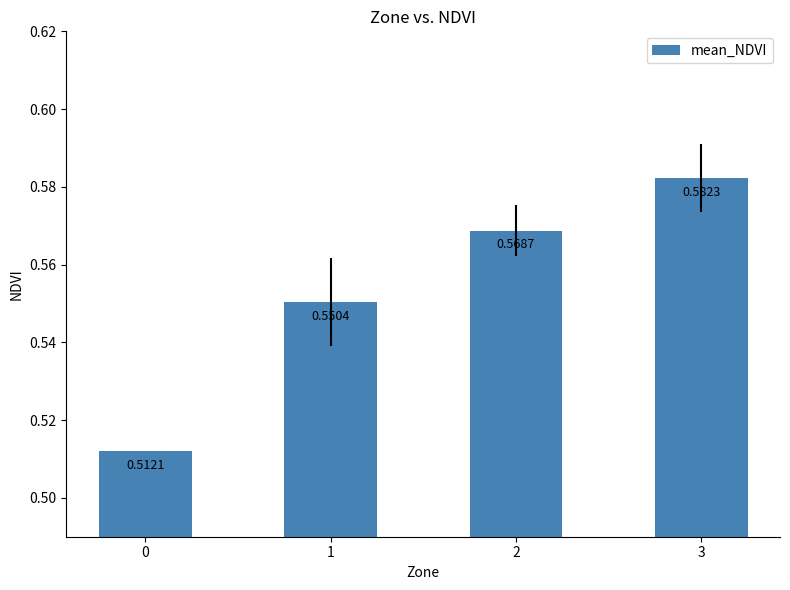

What is the change in value from 0 to 3?

+0.1